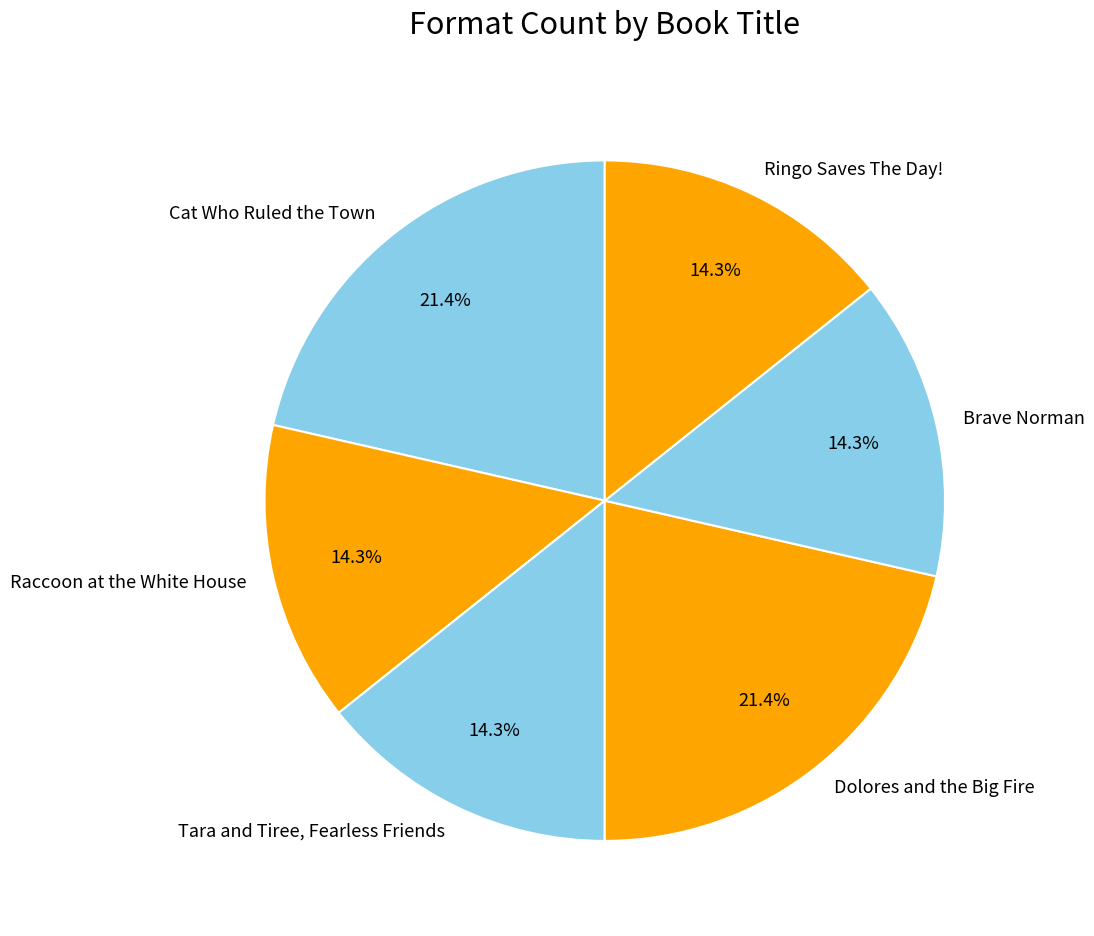

What portion of the pie excludes Cat Who Ruled the Town?

78.6%